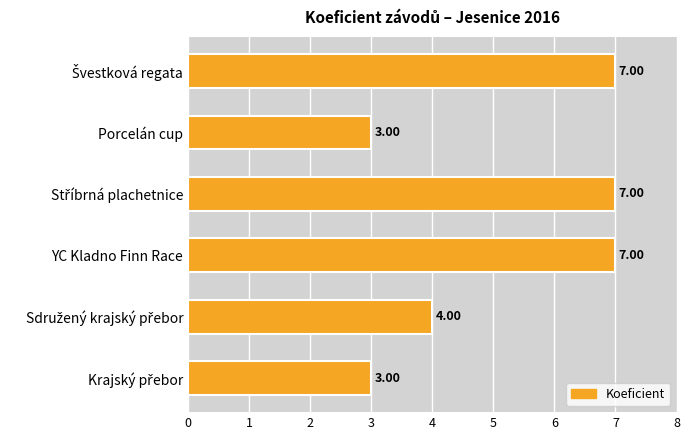

What is the difference between the second highest and minimum values?

4